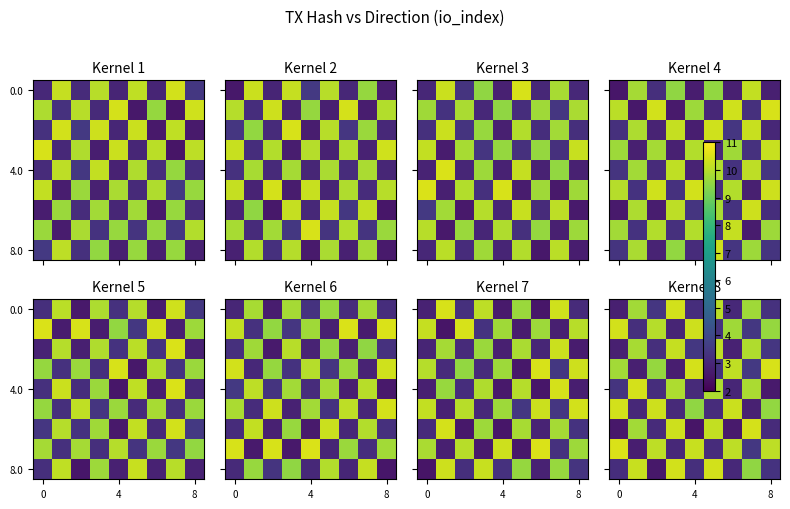

The value of row_2 at 7 is 9.9. True or false?

True